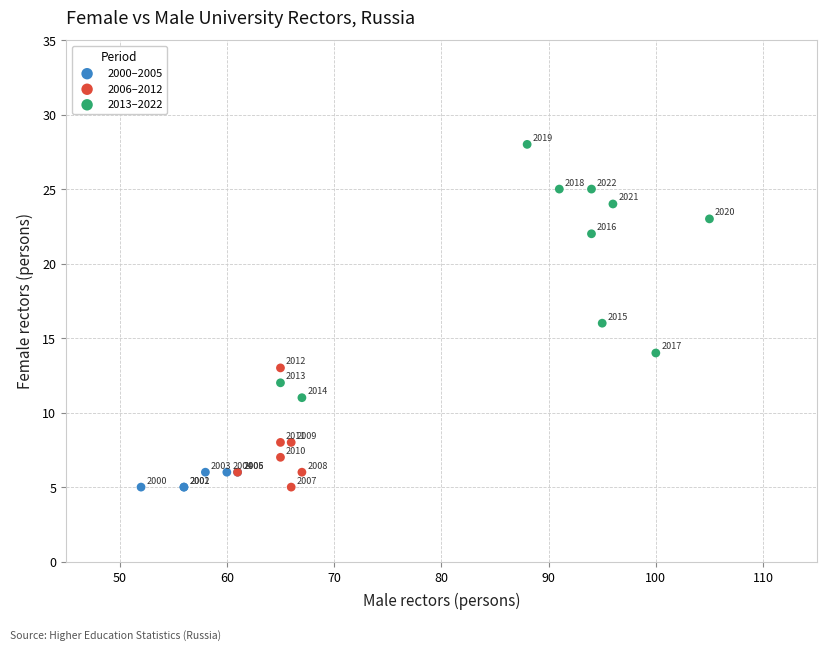

Which series has the widest spread of Y values?

2013–2022